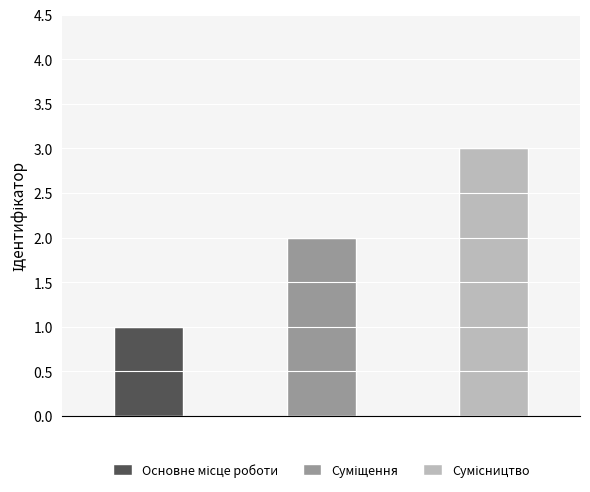

Which category has the lowest value across all series?

Основне місце роботи